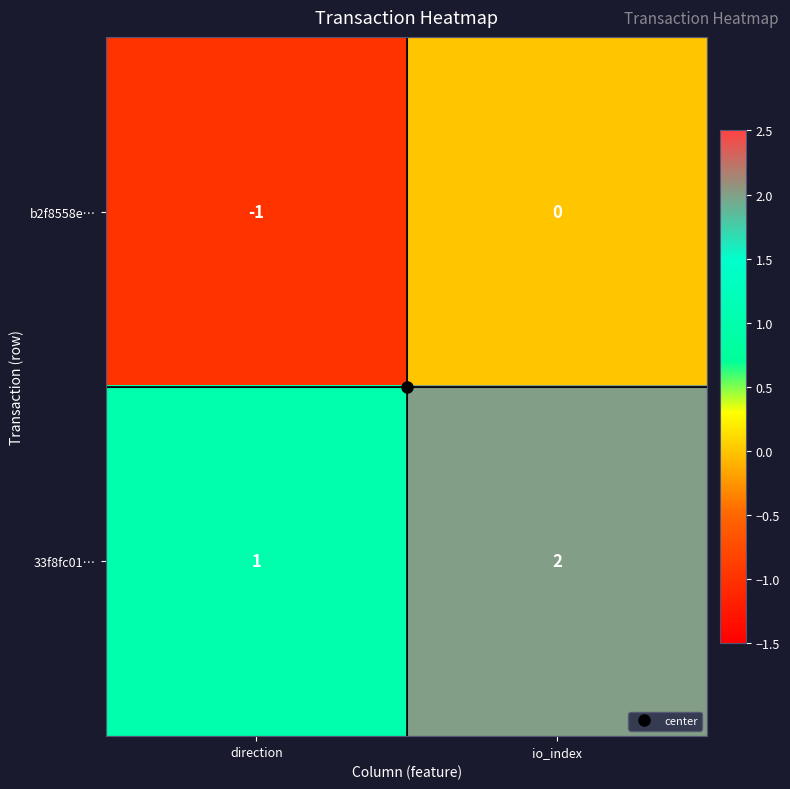

What is the smallest value displayed?

-1